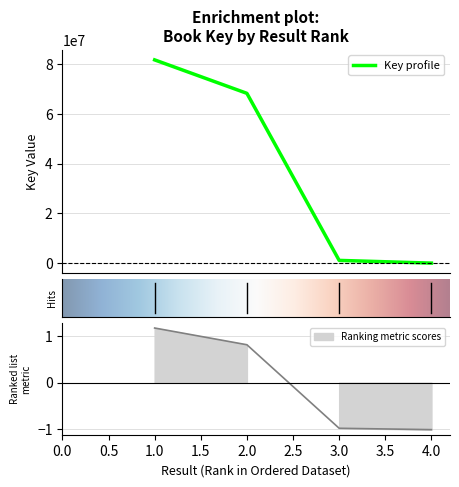

What is the difference between the values at 4 and 2?

68327525